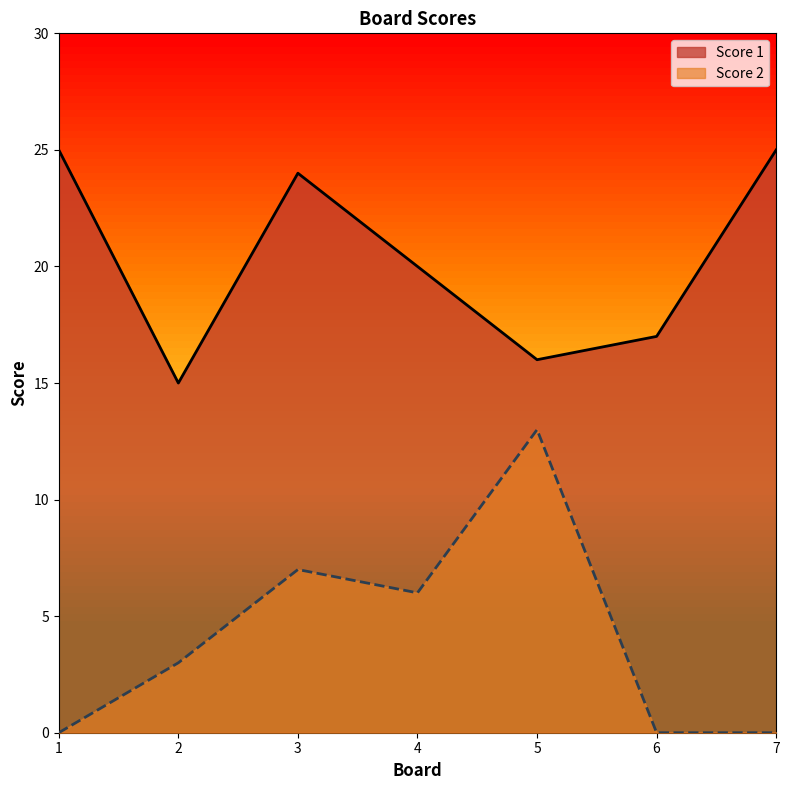

What is the total value across all series at 2?

18